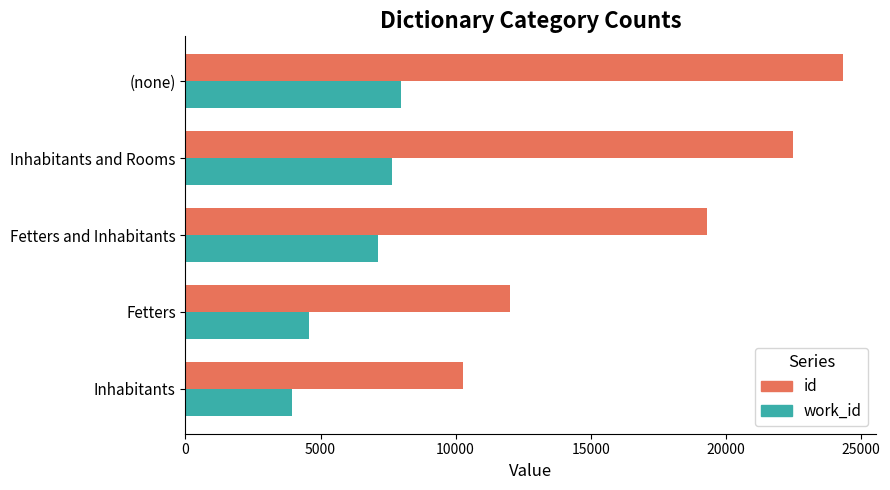

What are all the series names shown in the legend?

id, work_id